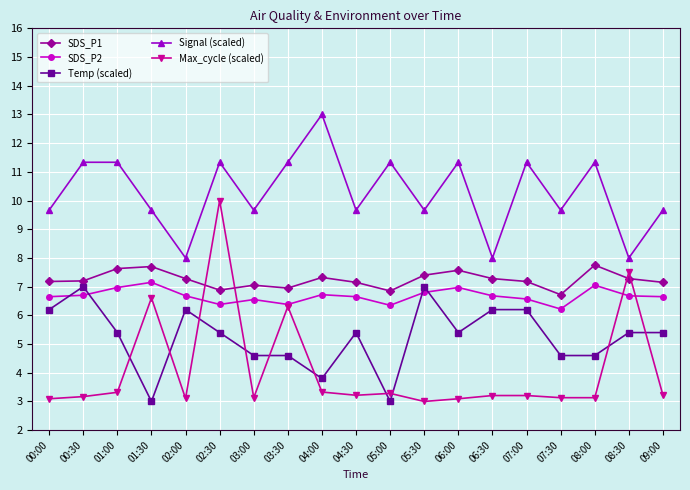

What is the minimum value shown in the chart?

3.0